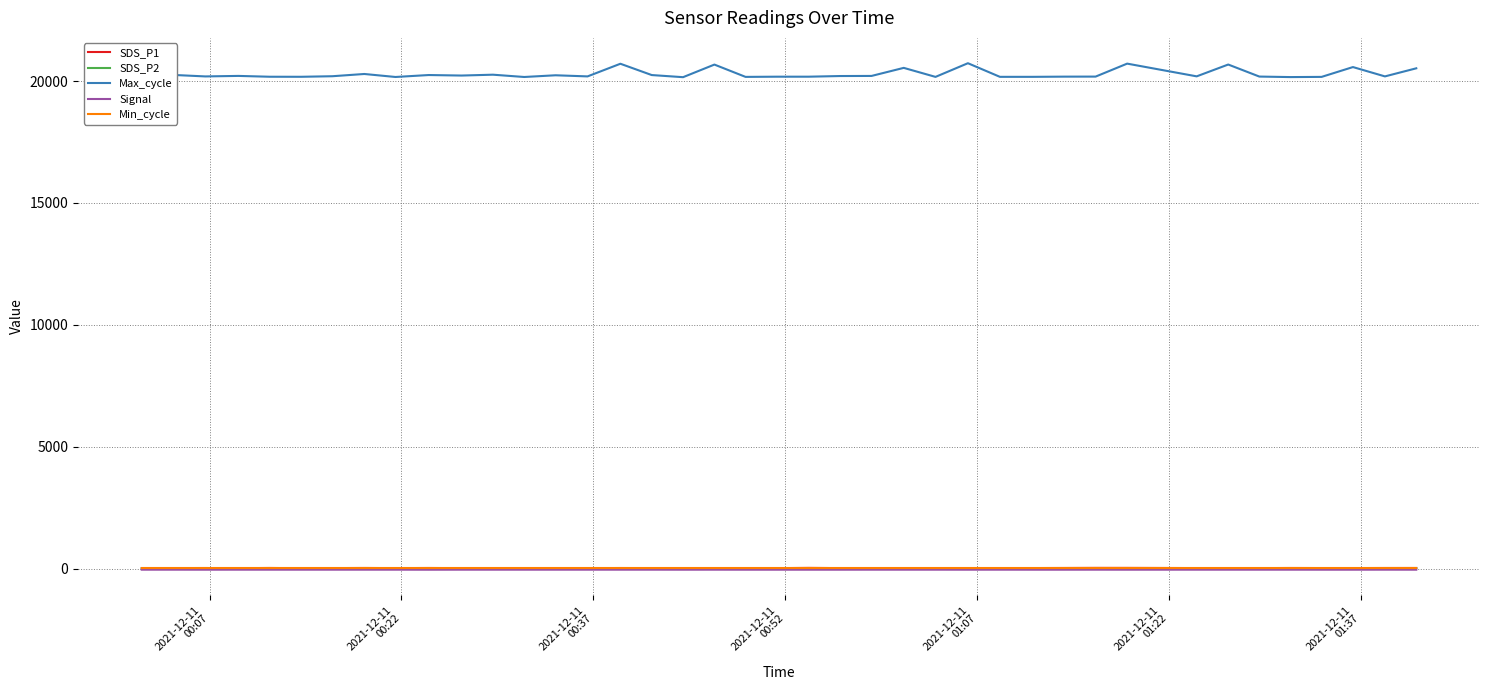

True or false: Signal and Max_cycle cross at least once.

False